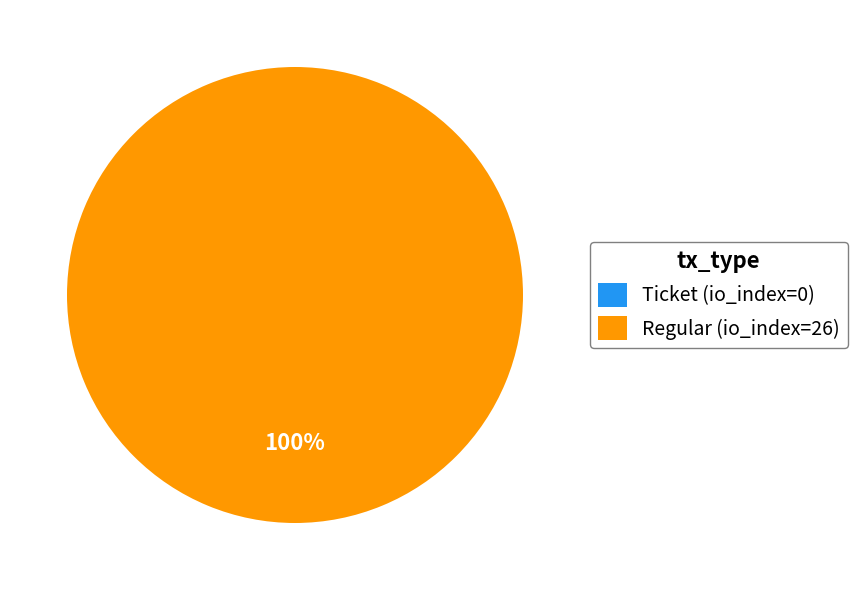

What is the change in value from Ticket (io_index=0) to Regular (io_index=26)?

+26